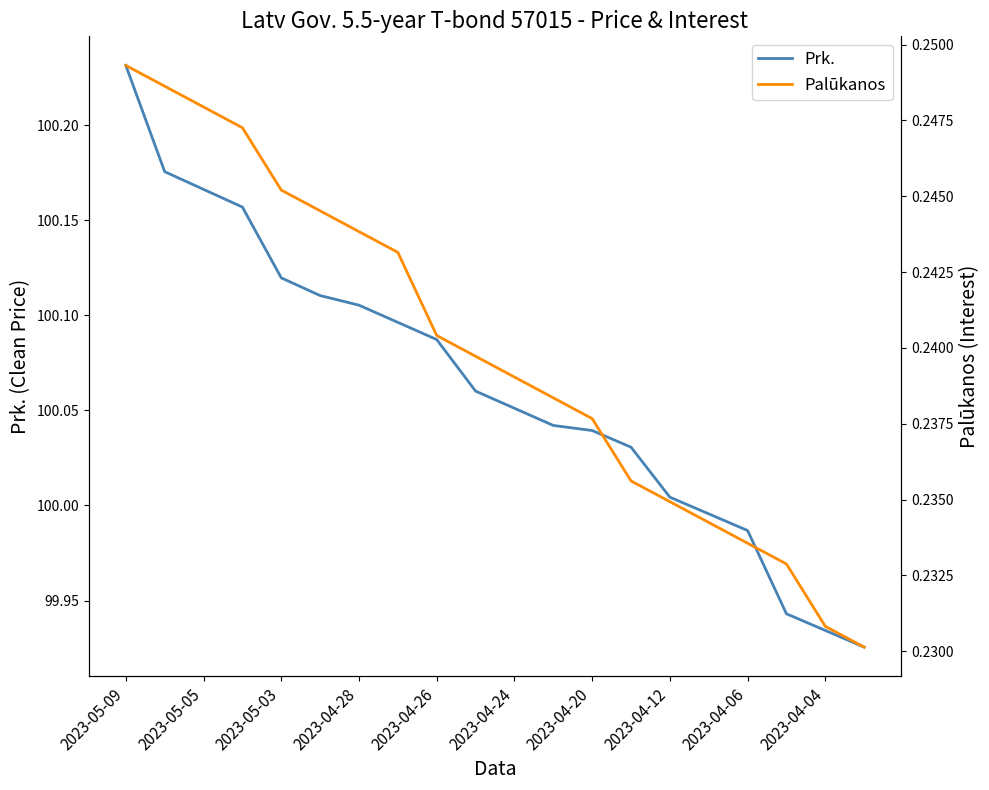

What is the difference between the second highest and minimum values in the Prk. series?

0.2